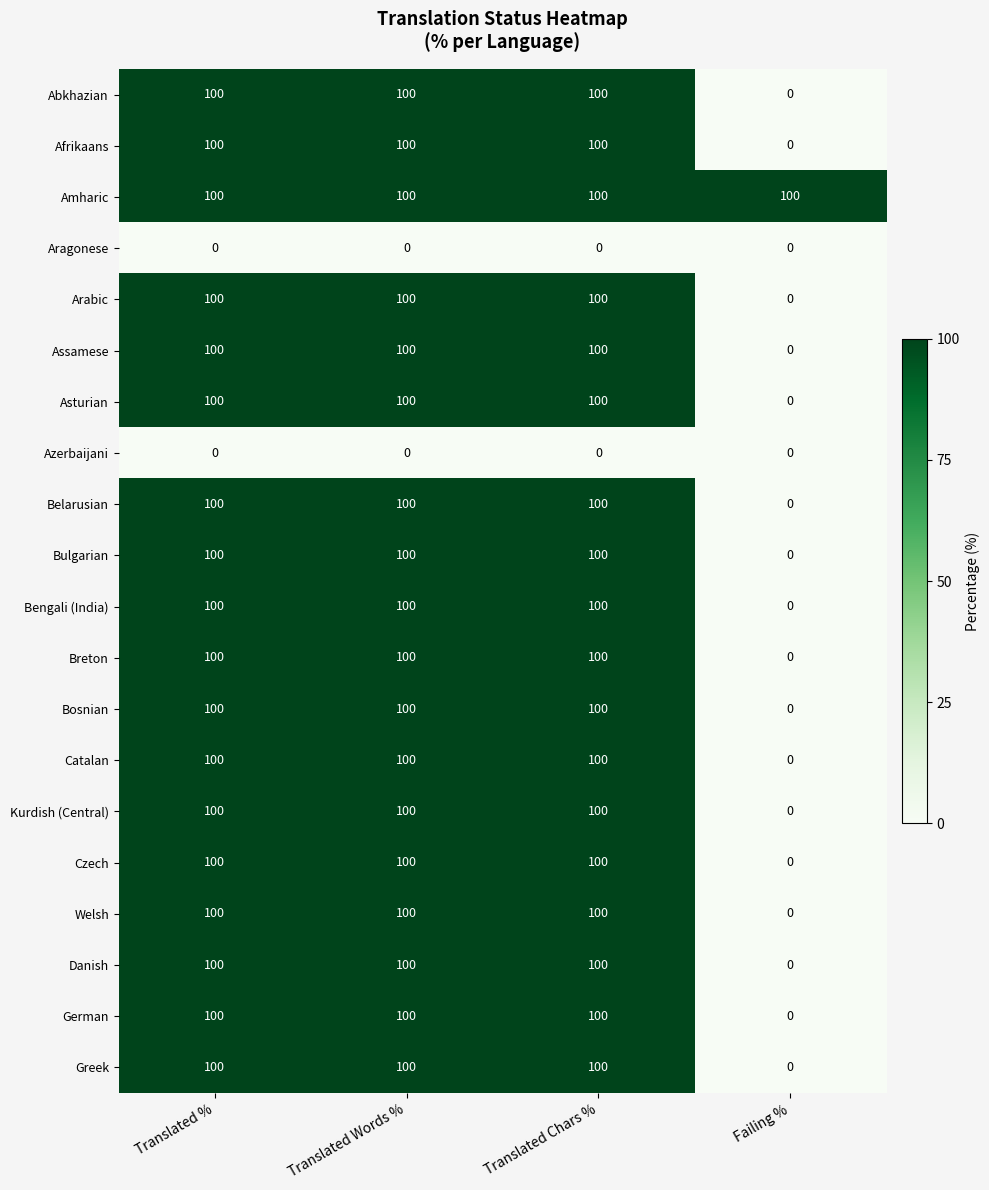

At how many categories does at least one series exceed 79?

4